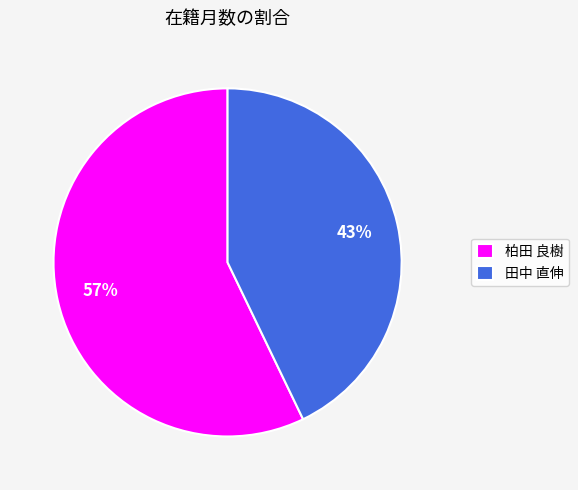

Combined, do 柏田 良樹 and 田中 直伸 account for over 50%?

Yes